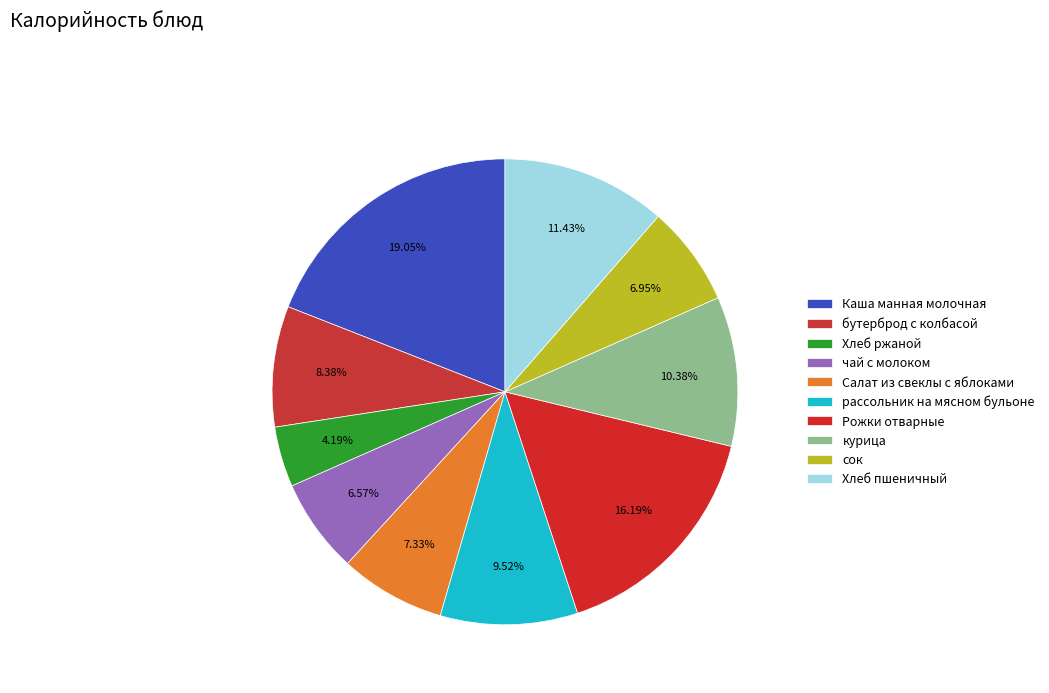

Which category has the biggest portion of the pie?

Каша манная молочная